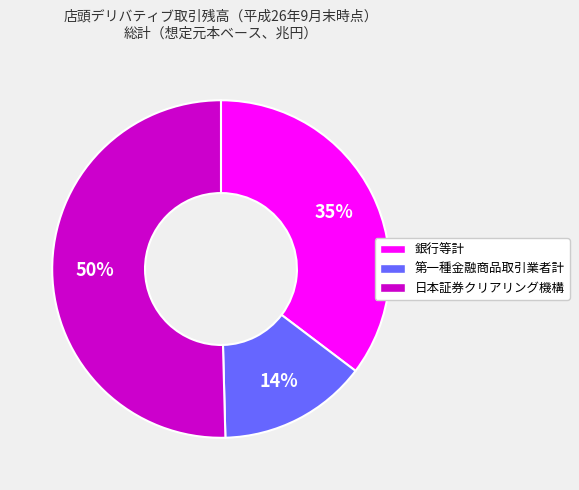

Does 日本証券クリアリング機構 account for over 50% of the chart?

Yes